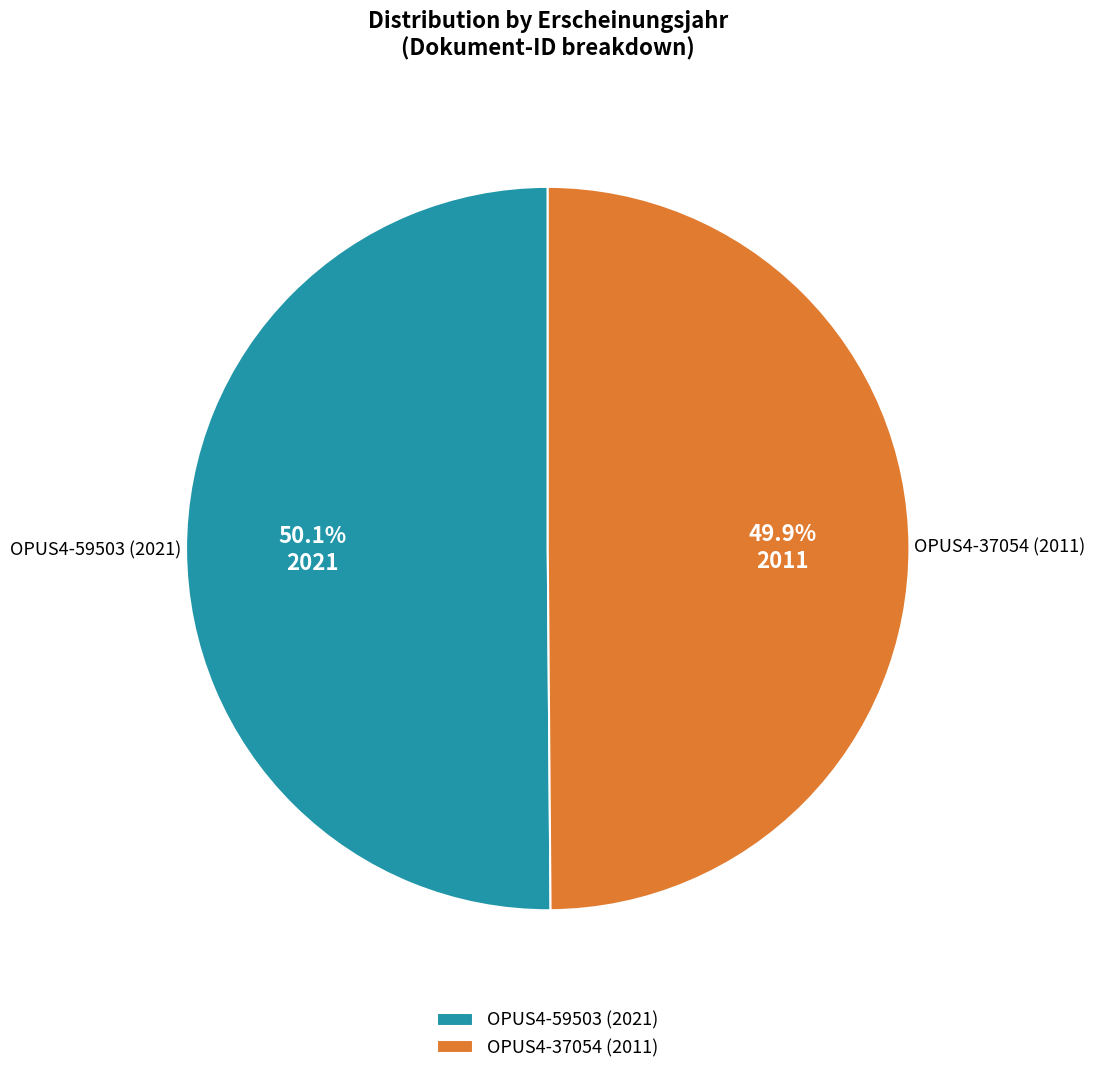

Is the sum of OPUS4-37054 (2011) and OPUS4-59503 (2021) greater than half?

Yes